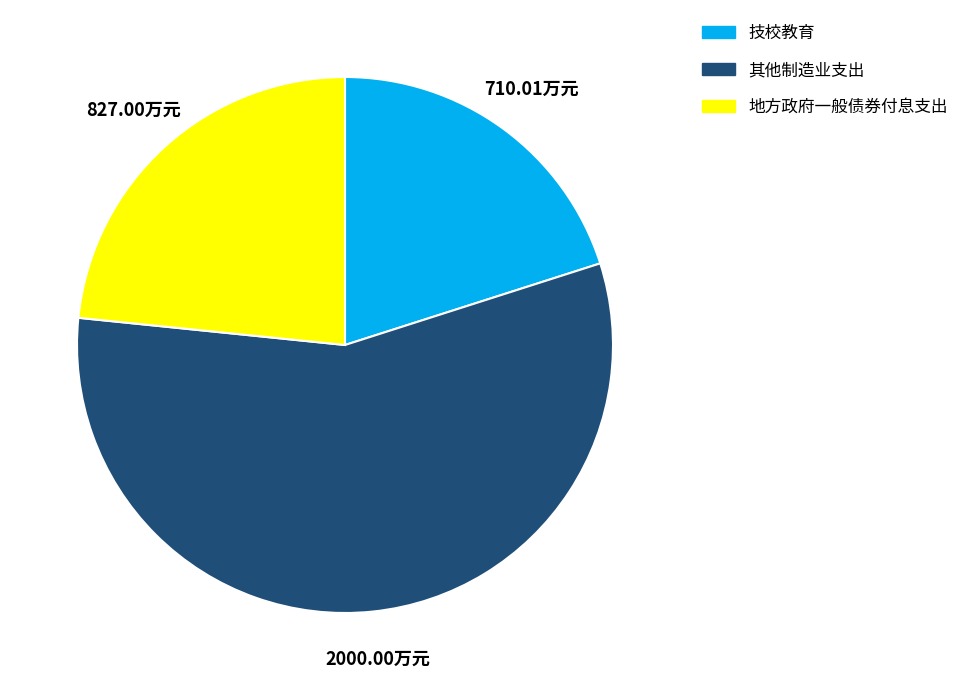

Do 技校教育 and 地方政府一般债券付息支出 together represent more than half of the pie?

No